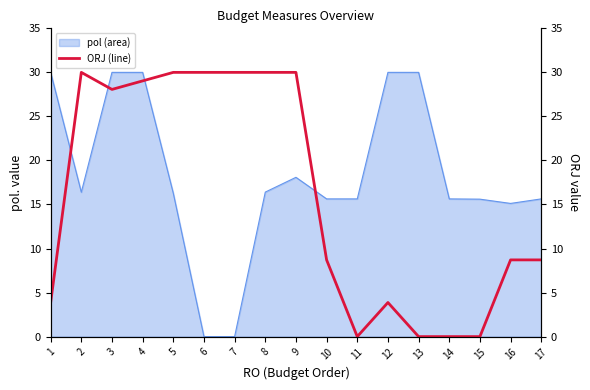

Count the number of categories in the chart.

17